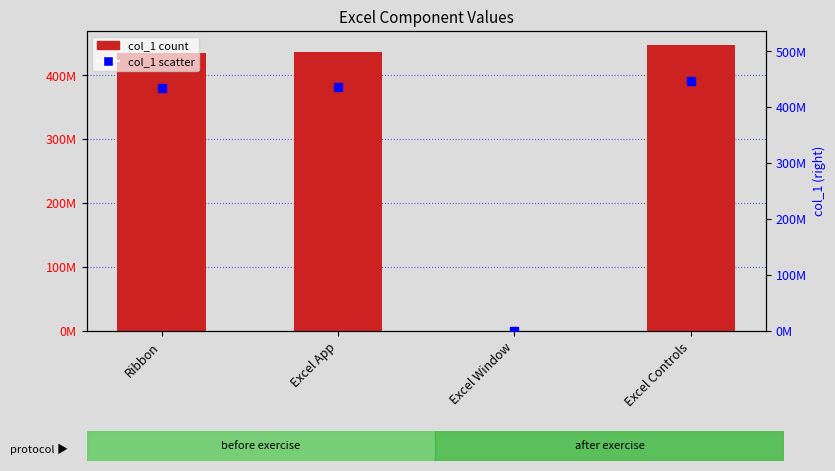

Which series has the largest Y range (max minus min)?

col_1